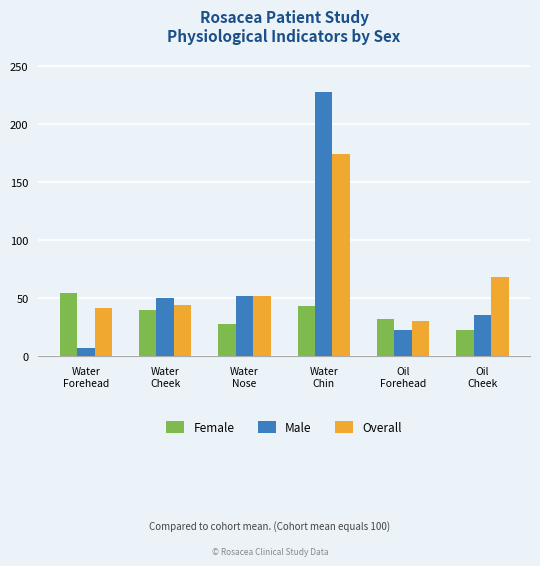

What position from the right is Water
Nose?

4